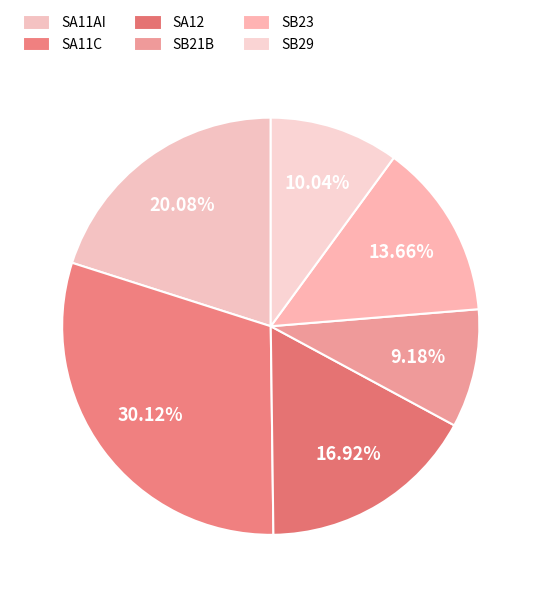

Rank the categories by value from highest to lowest.

SA11C, SA11AI, SA12, SB23, SB29, SB21B